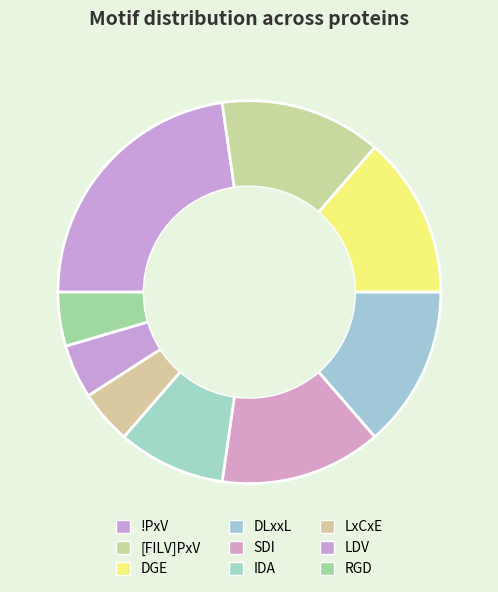

Does [FILV]PxV account for over 50% of the chart?

No